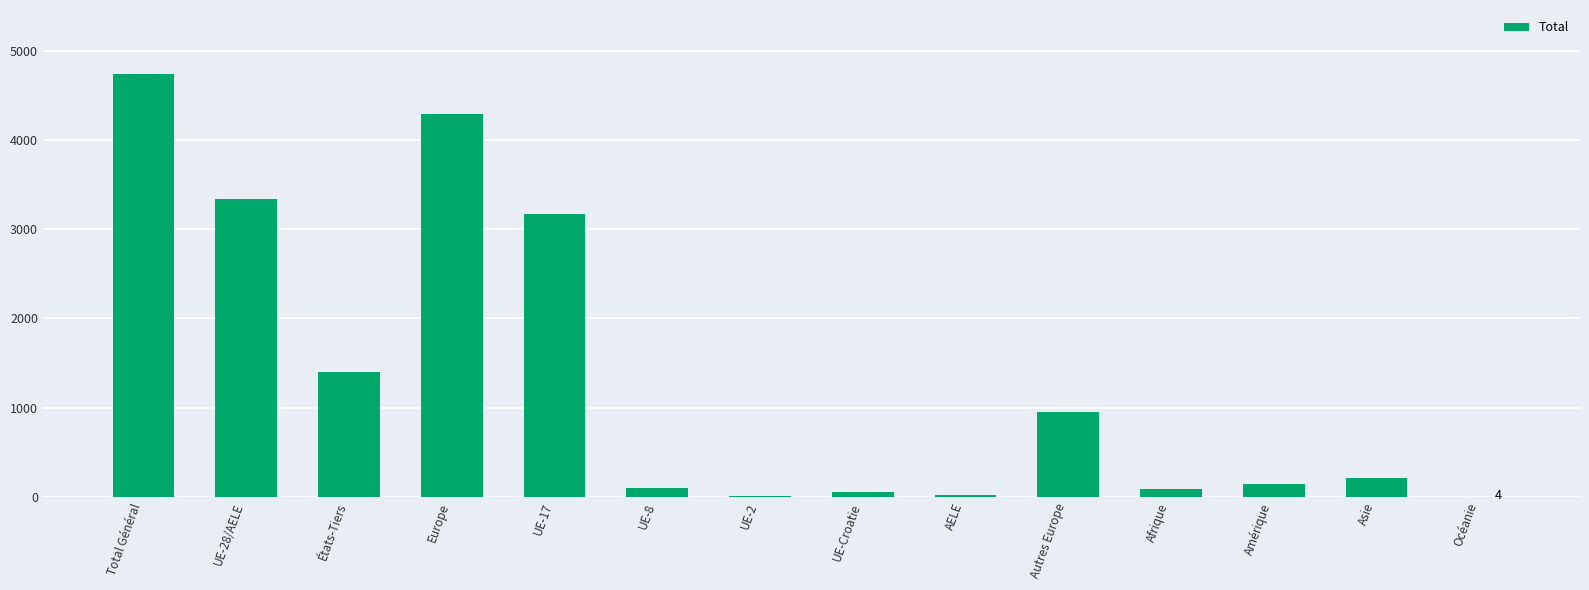

At which label is the value closest to 2373?

UE-17